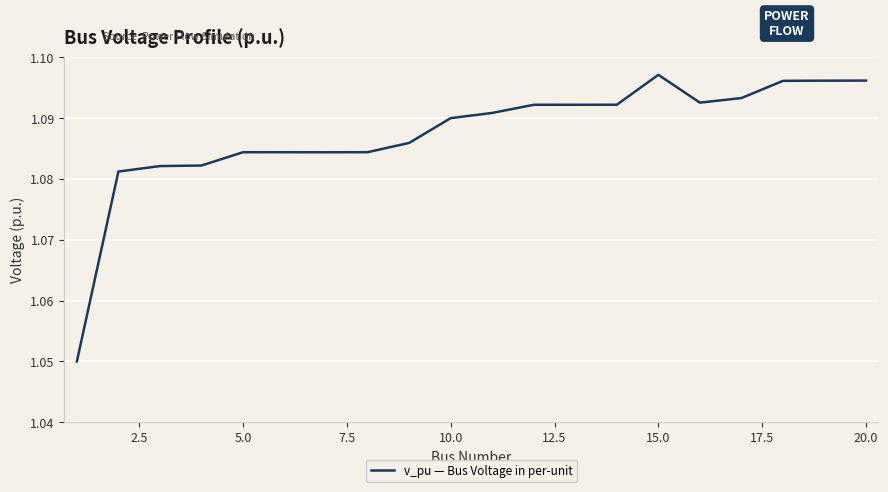

The chart shows a value of 0.7 at 15.0. True or false?

False